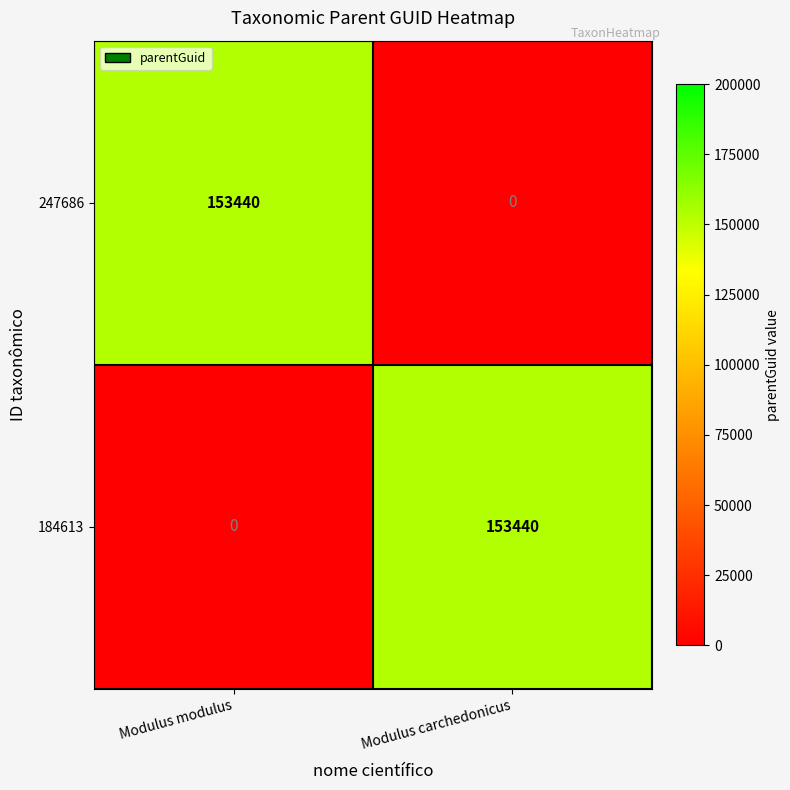

What is the sum of the 184613 values at Modulus carchedonicus and Modulus modulus?

153440